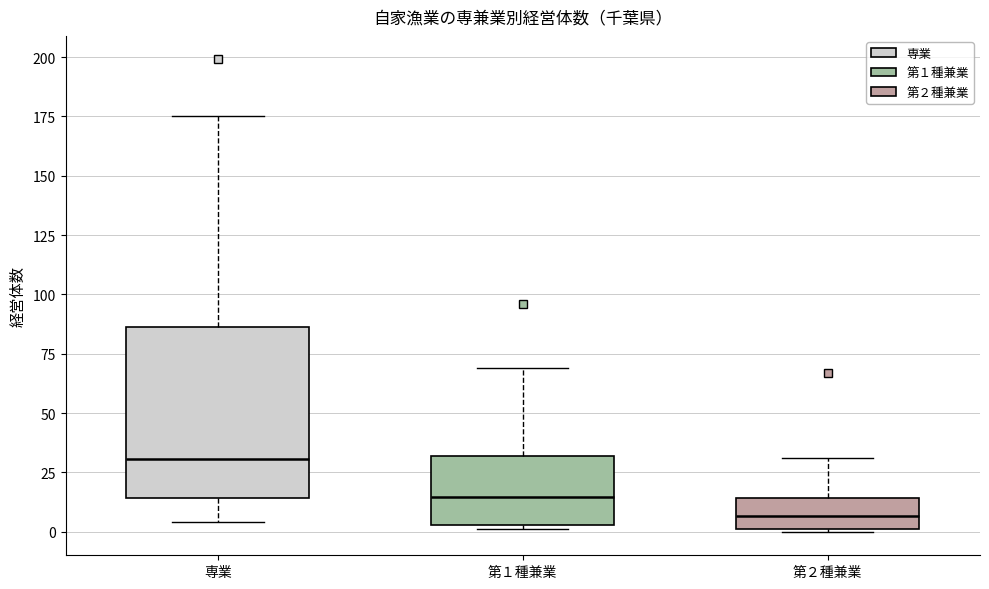

Reading left to right, transcribe this box plot: for each box, give where its median line is, the range the box spans, and where its two whiskers end, as read against the y-axis. The values are not printed on the chart, so give them approximately, as read against the axis.

専業: median 30, box 15 to 85, whiskers 5 to 175
第１種兼業: median 15, box 5 to 30, whiskers 0 to 70
第２種兼業: median 5, box 0 to 15, whiskers 0 to 30